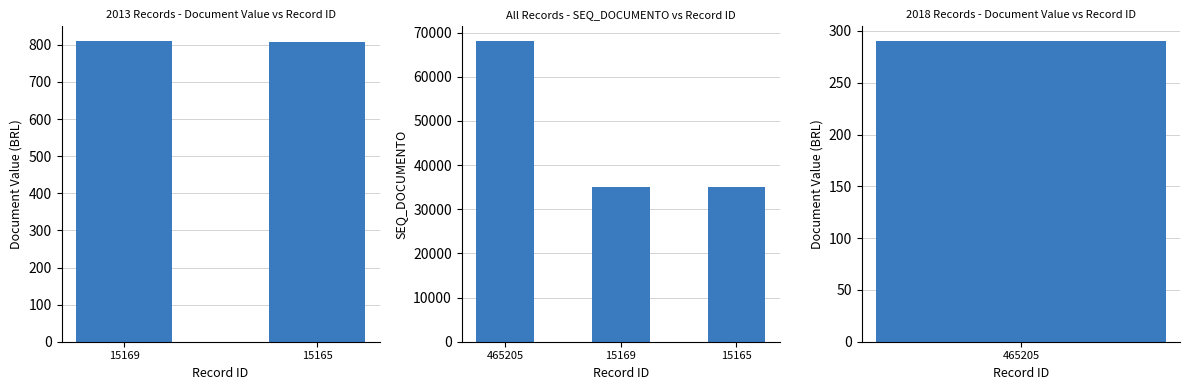

List the labels in order of value, smallest first.

15165, 15169, 465205